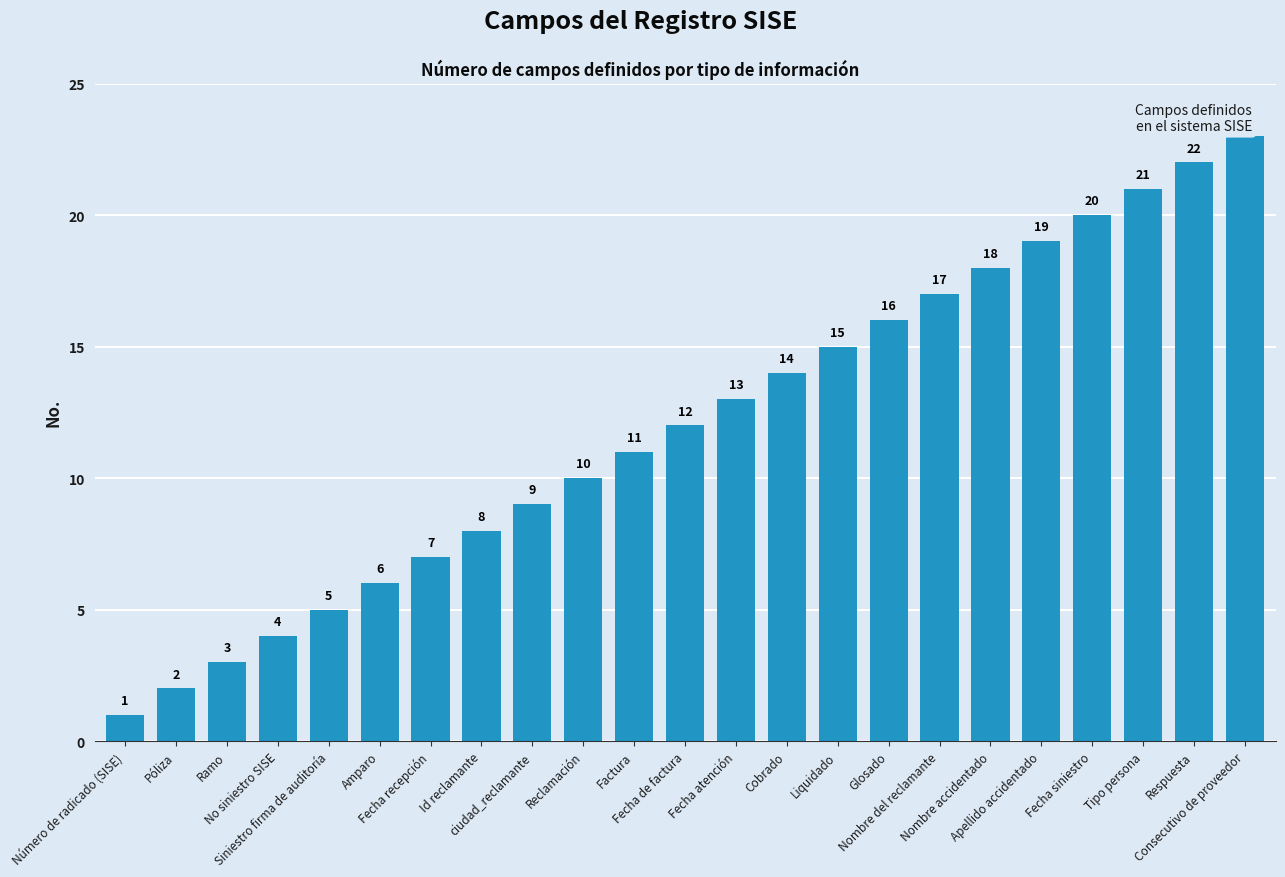

What is the sum of all values?

276